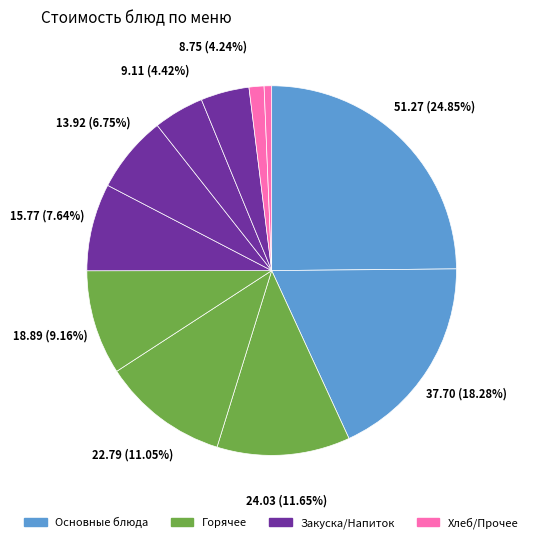

How many segments does this pie chart have?

11